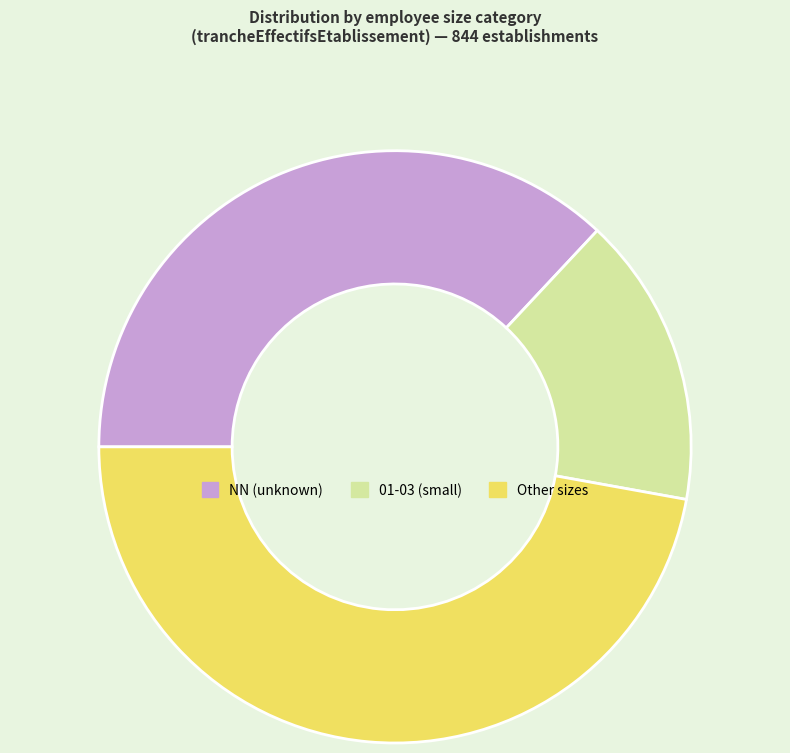

Is the sum of NN (unknown) and 01-03 (small) greater than half?

Yes